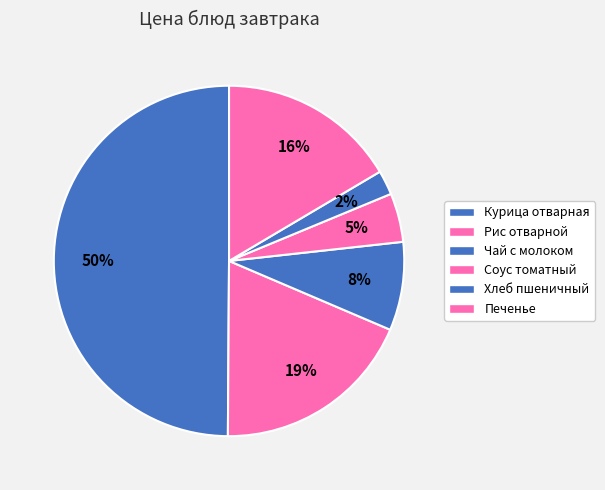

How many slices are in this pie chart?

6